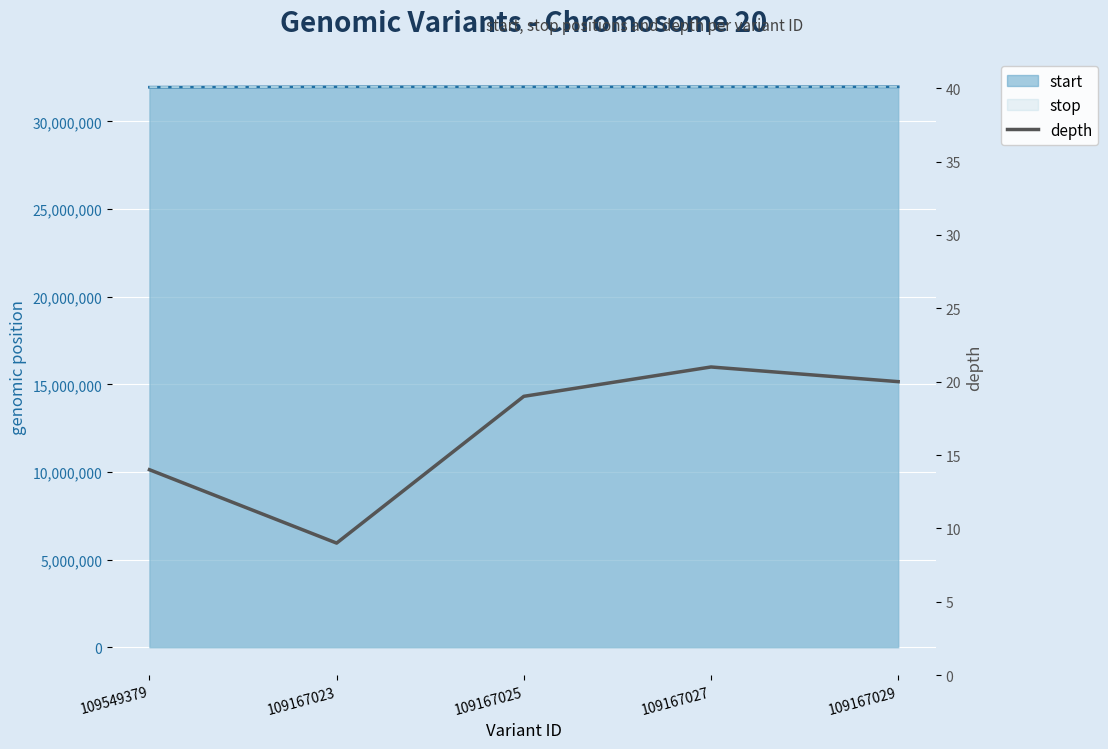

Which category has the highest value in the start series?

109167029